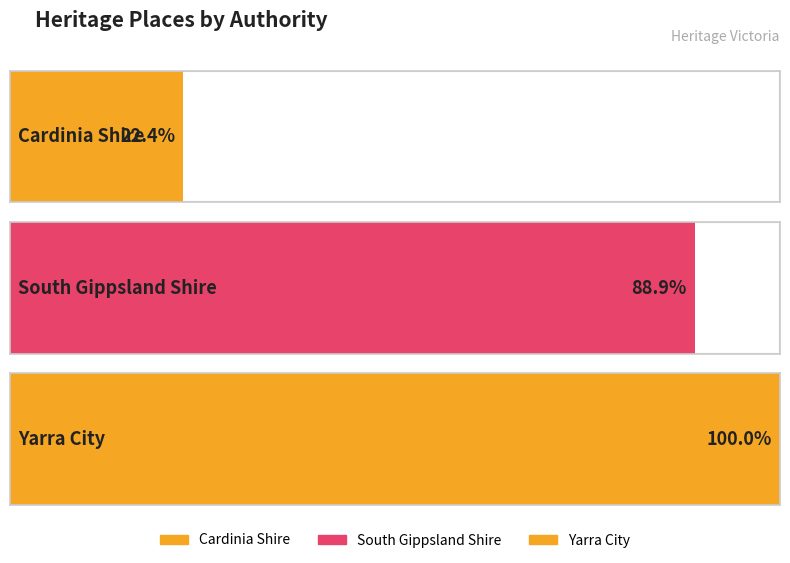

Between South Gippsland Shire and Yarra City, which is larger?

Yarra City